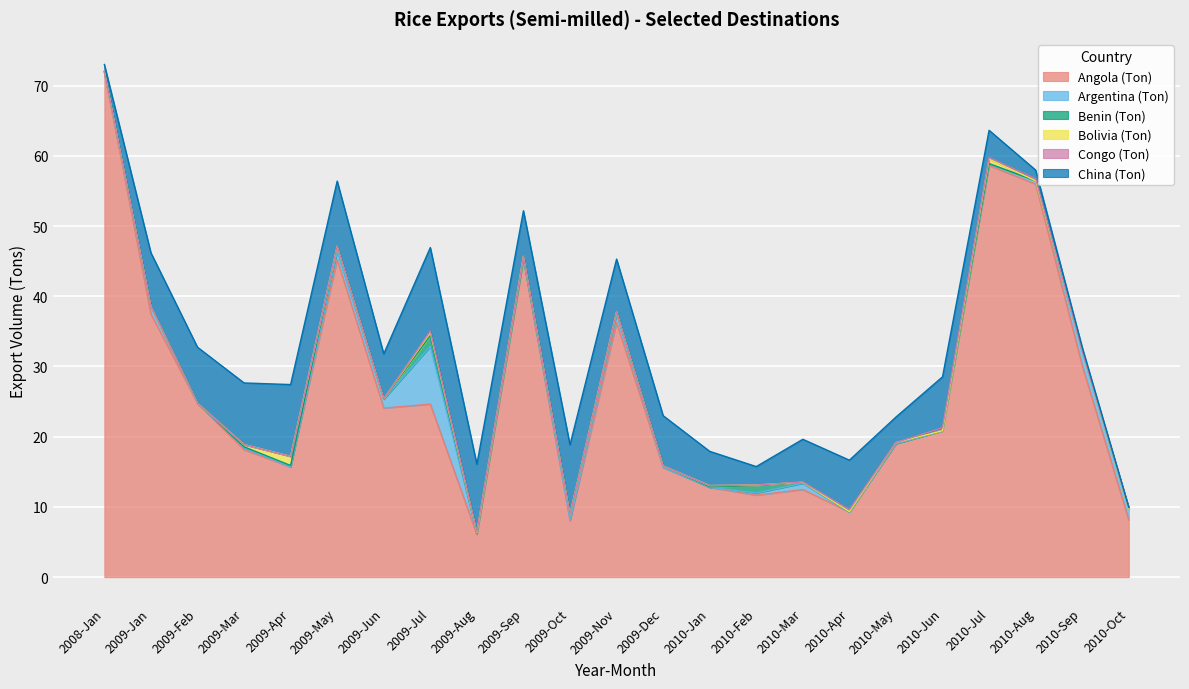

What is the maximum value shown in the chart?

72.0